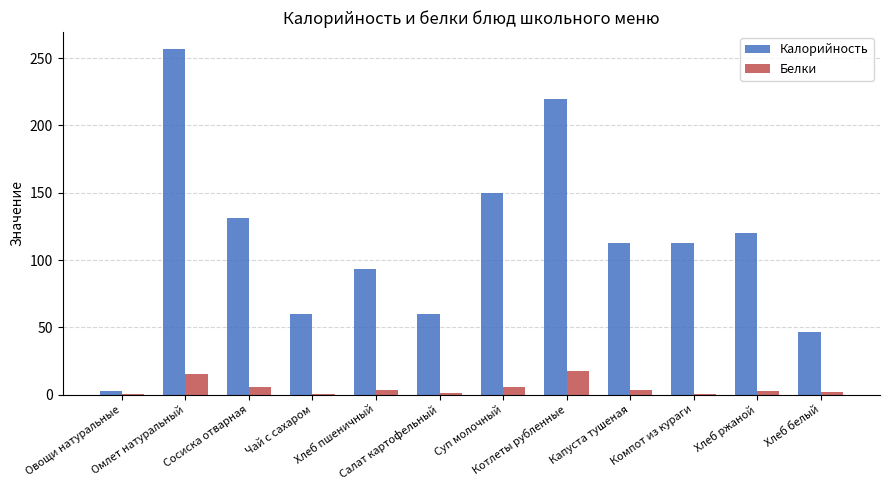

At which label does Белки first exceed 3?

Омлет натуральный